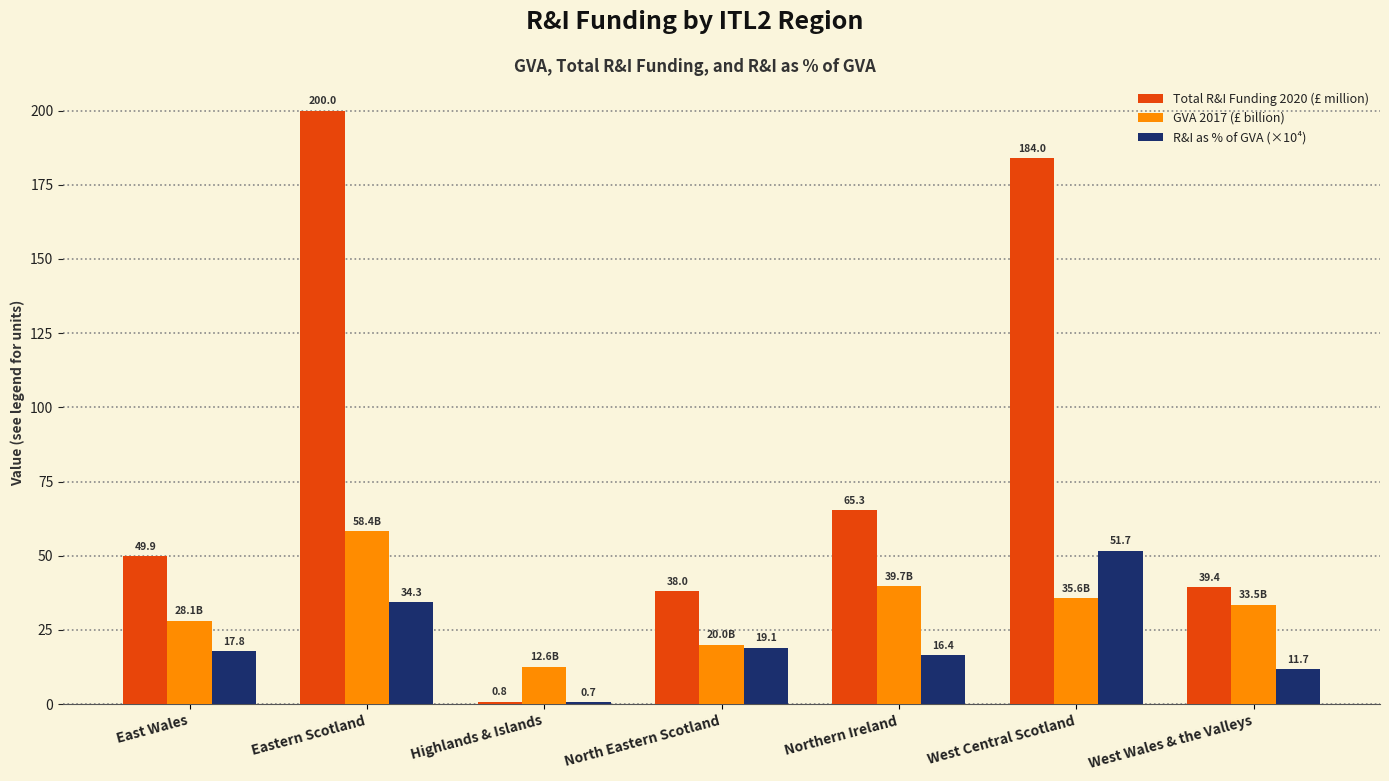

Which series changed the most between East Wales and West Wales & the Valleys?

Total R&I Funding 2020 (£ million)